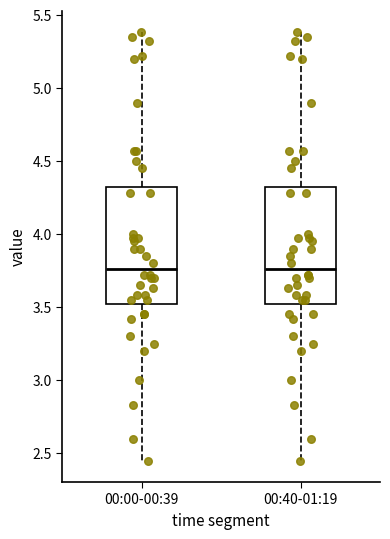

Where does the lower whisker of the box for 00:00-00:39 end on the y-axis? The values are not printed on the chart, so give them approximately, as read against the axis.

2.45